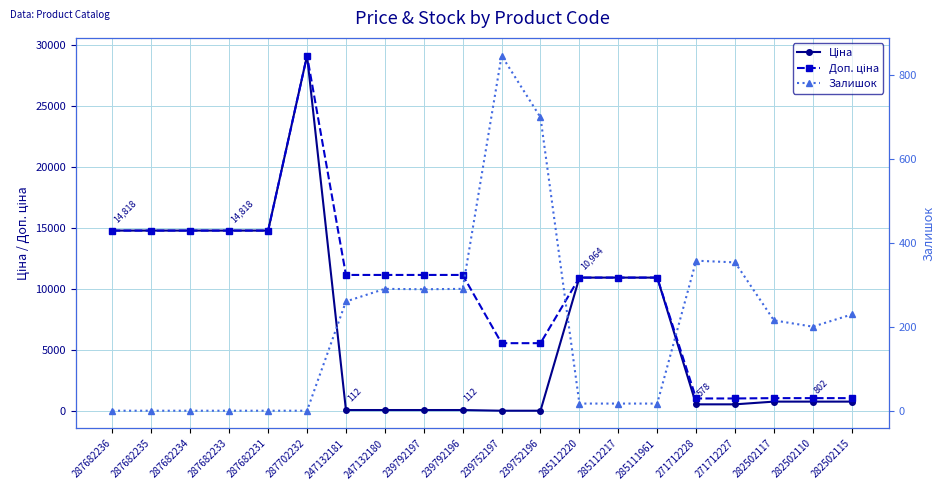

True or false: Ціна has more than 2 interior local peaks.

False